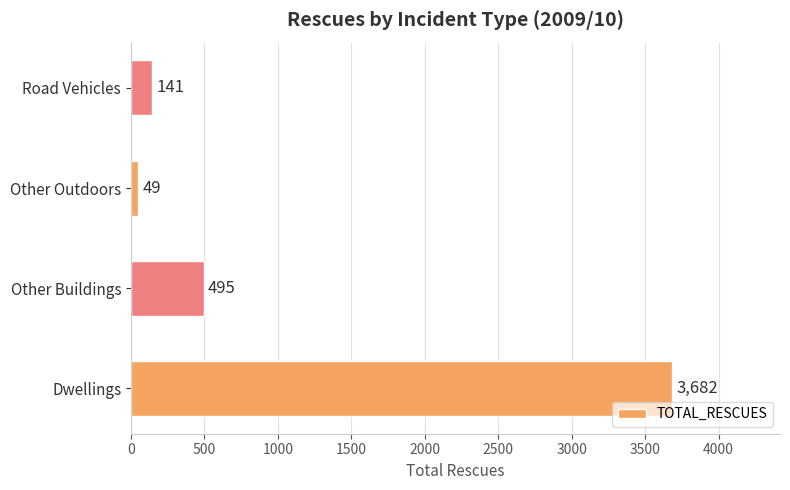

Does the chart contain stacked bars?

No